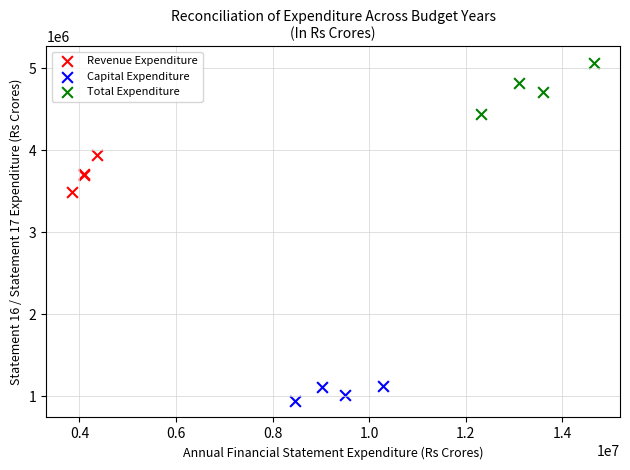

Which series has the widest spread of Y values?

Total Expenditure